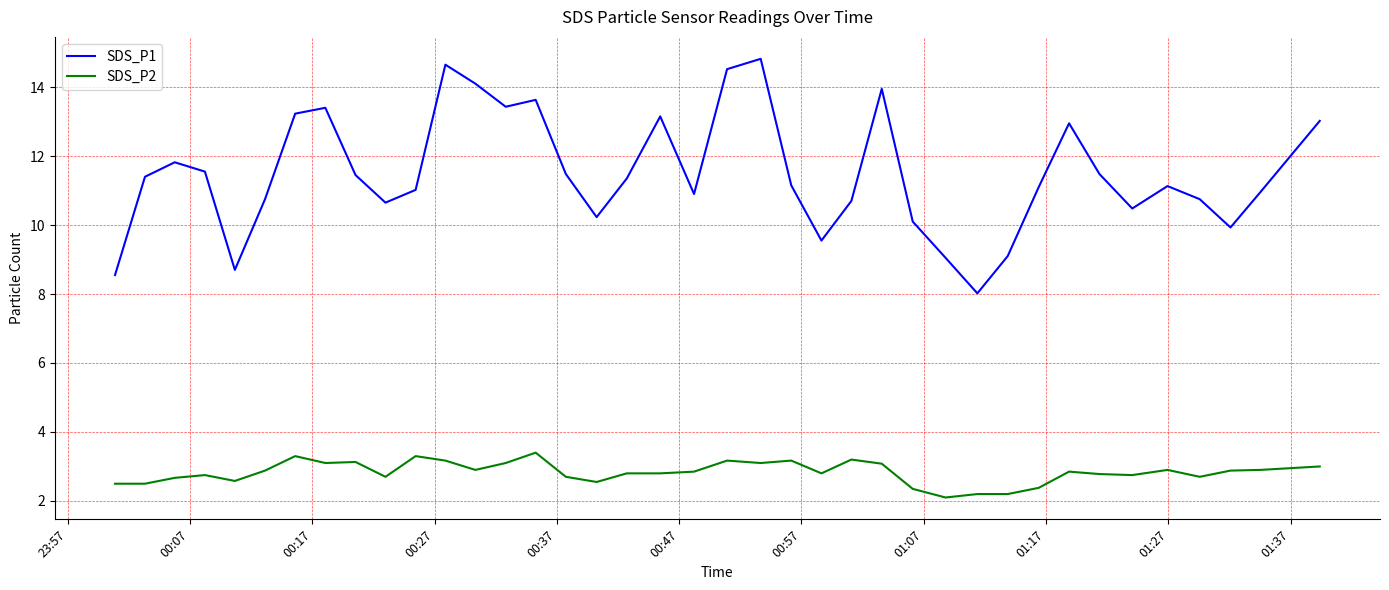

Which series has the largest range (max minus min)?

SDS_P1